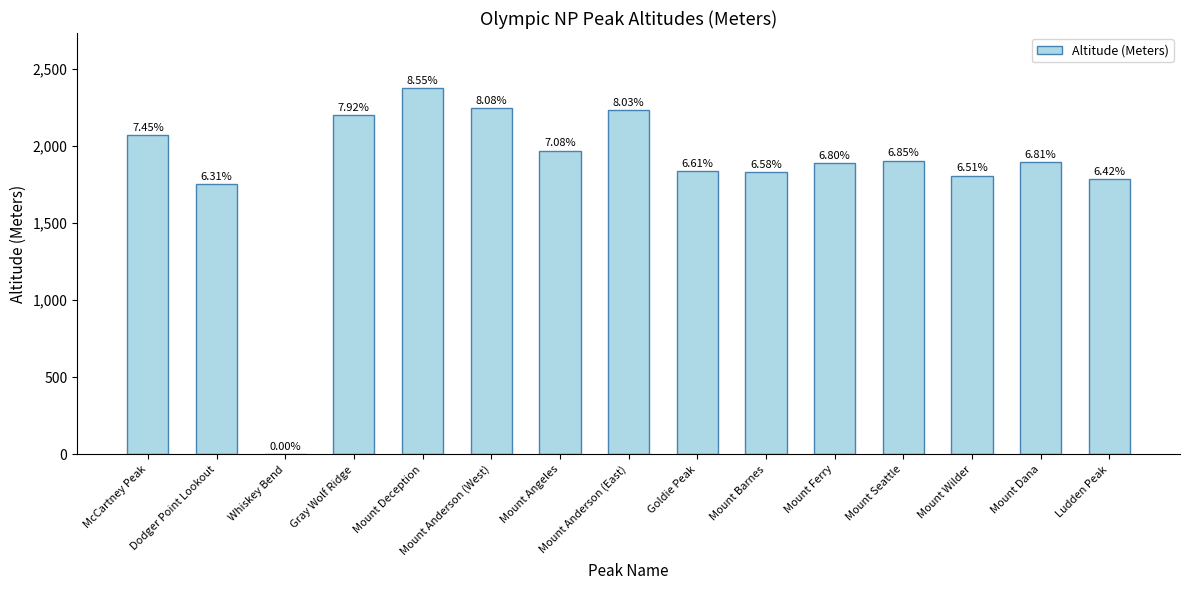

What is the difference between the values at Mount Seattle and Mount Dana?

11